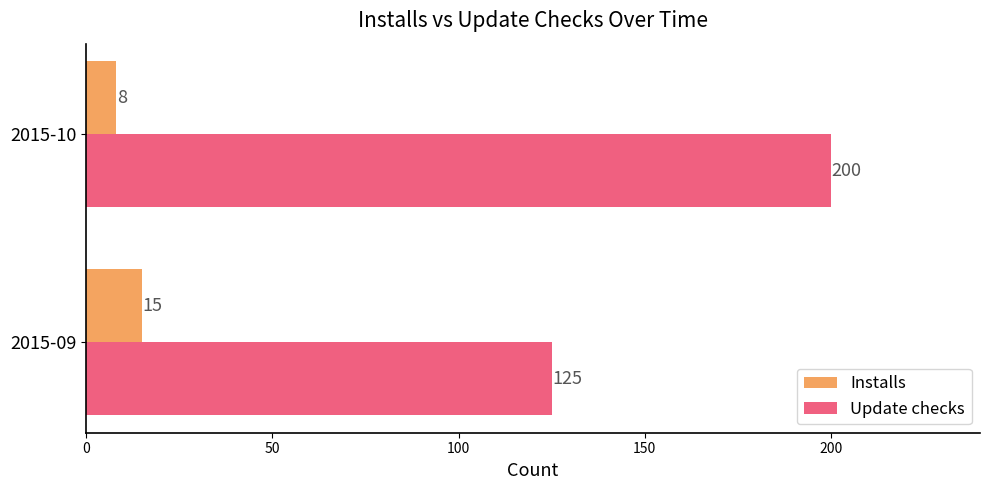

Is it true that Update checks equals 125 at 2015-09?

True